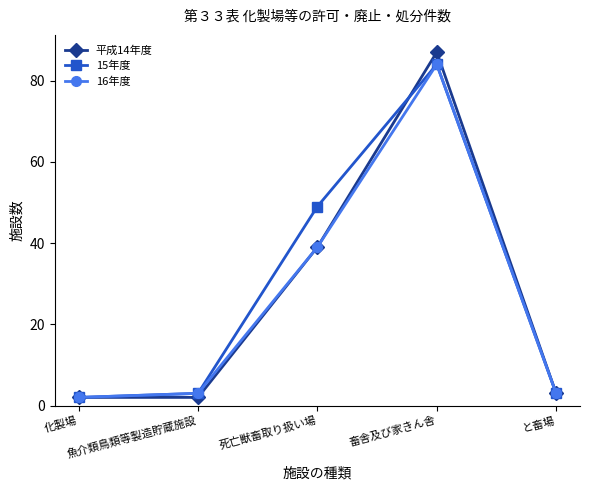

At how many categories does at least one series exceed 32?

2